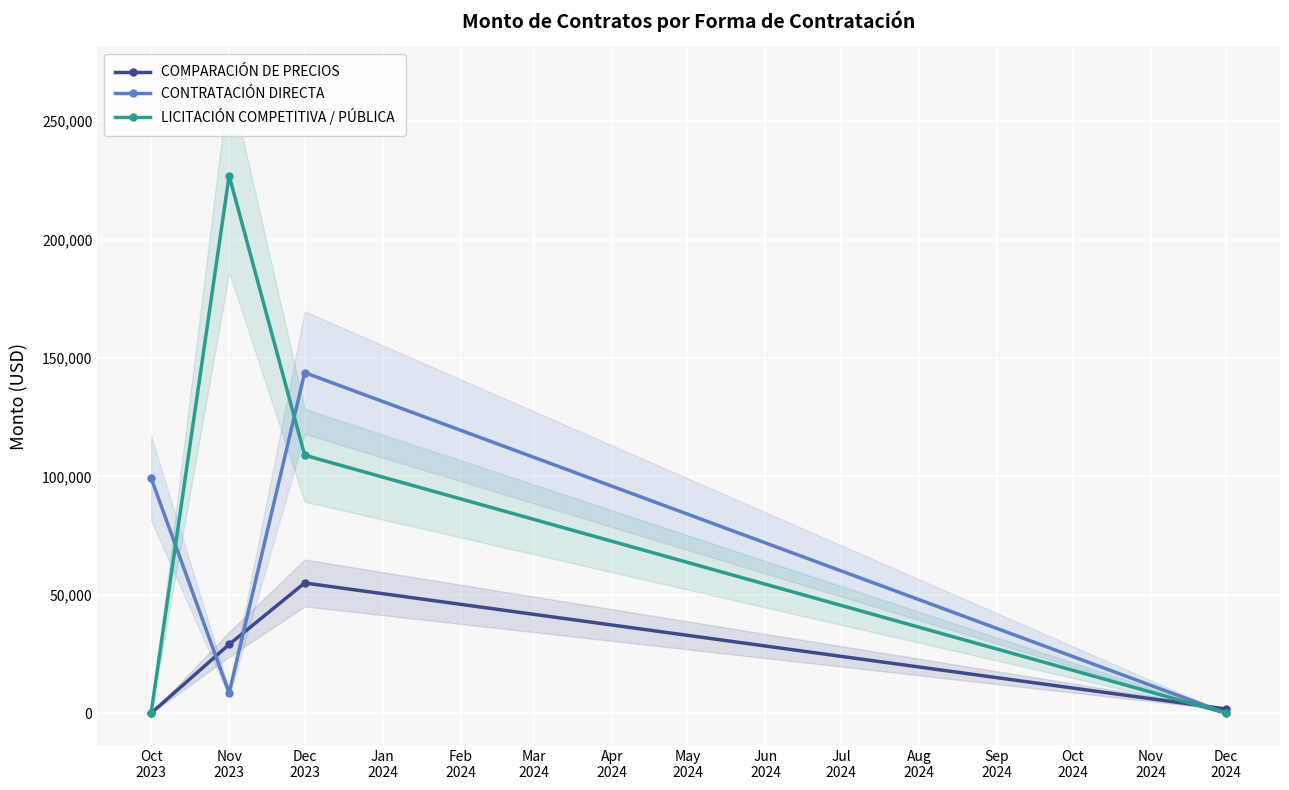

The value of CONTRATACIÓN DIRECTA at Oct
2023 is 56173.3. True or false?

False